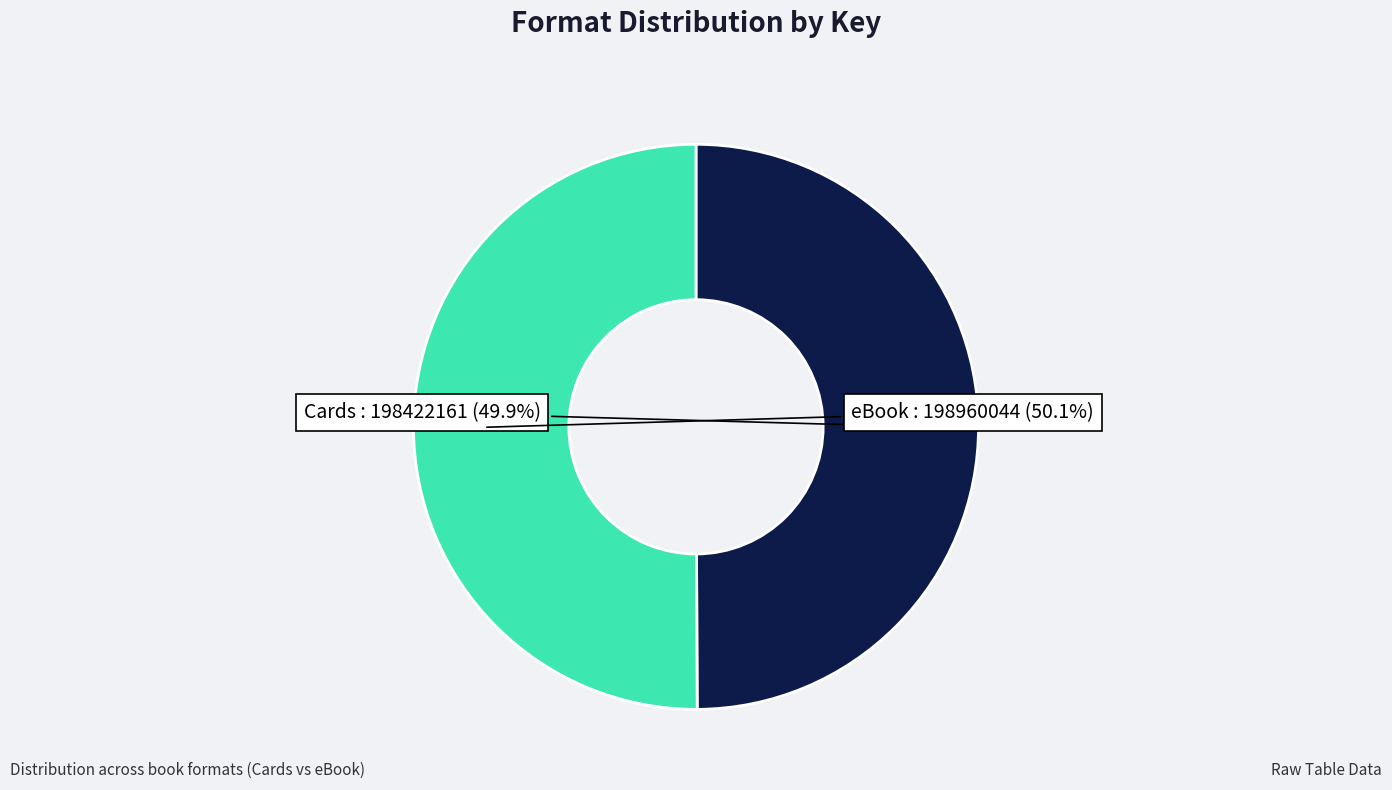

Is there a majority slice in this chart?

Yes